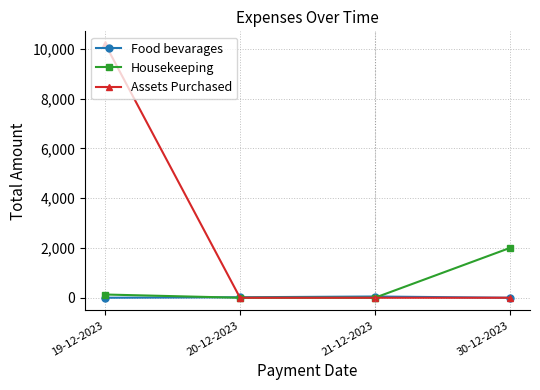

Rank the series by their average value, from highest to lowest.

Assets Purchased, Housekeeping, Food bevarages